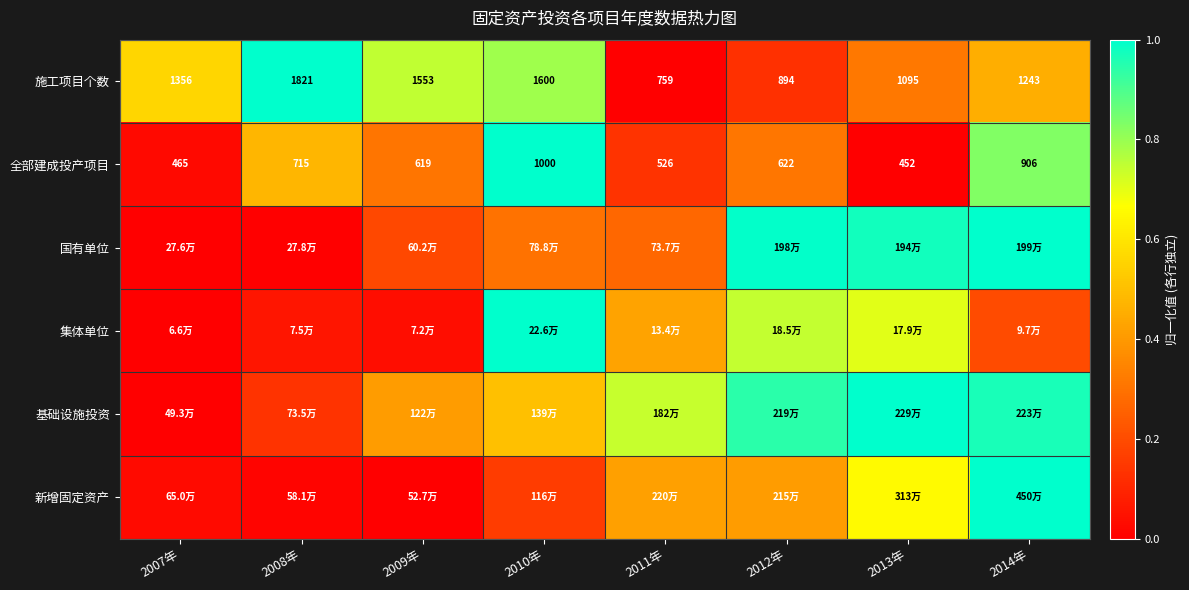

True or false: 施工项目个数 has a value of 0.6 at 2007年.

True